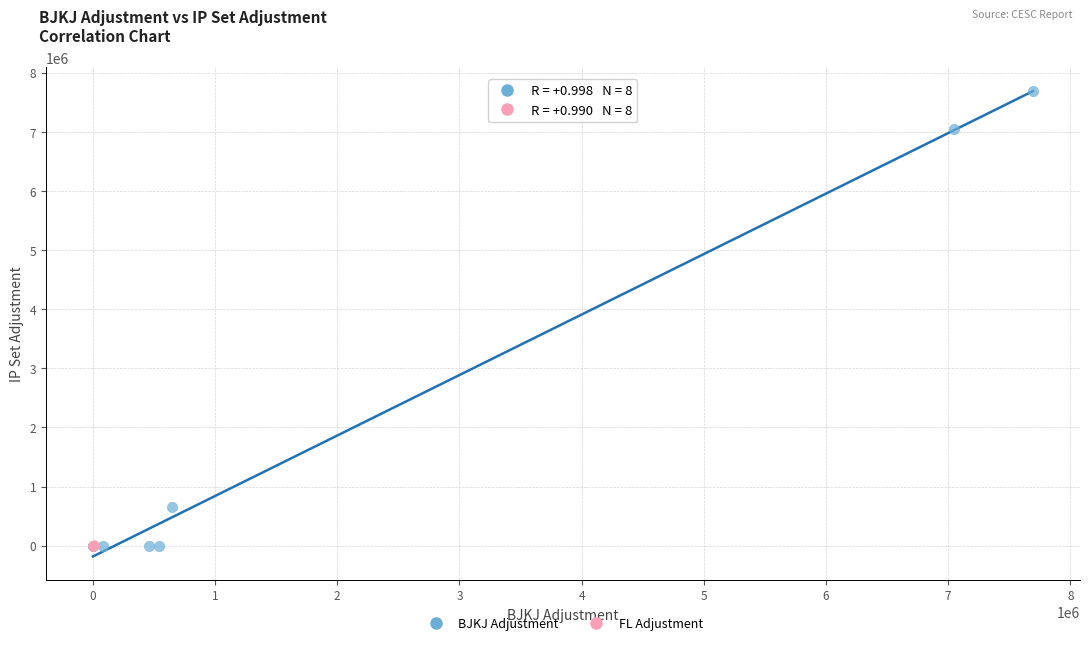

Which series contains the highest Y value?

BJKJ Adjustment